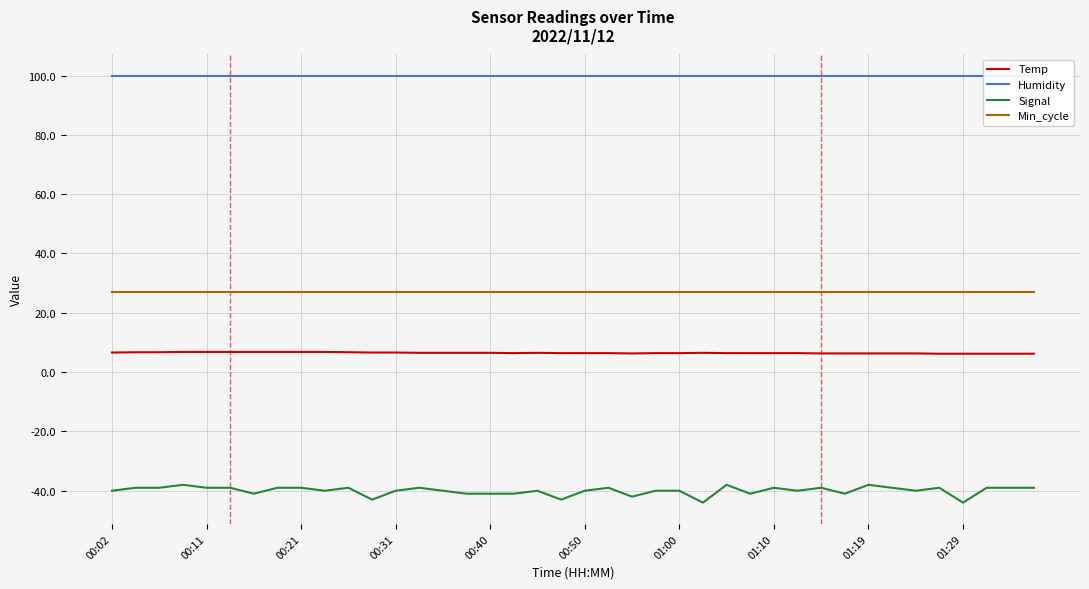

How many lines are shown in the chart?

4